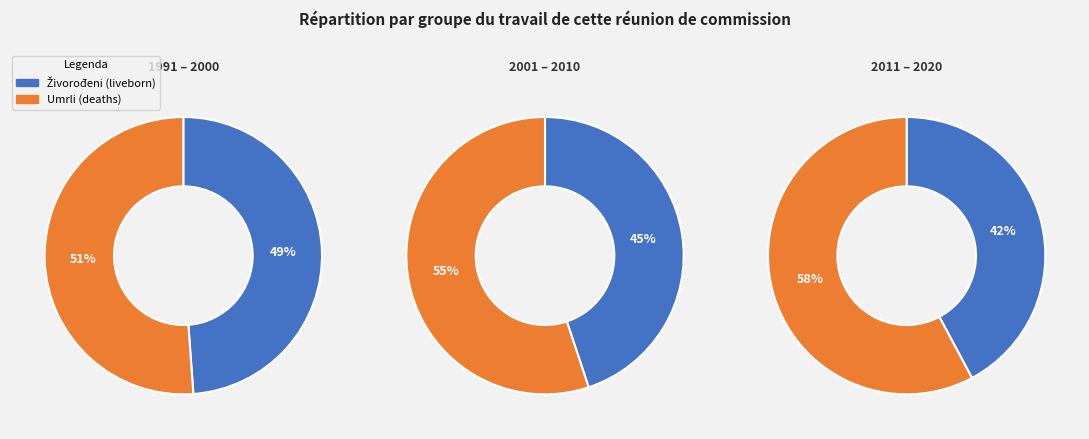

True or false: 1992. accounts for 1% of the total.

False